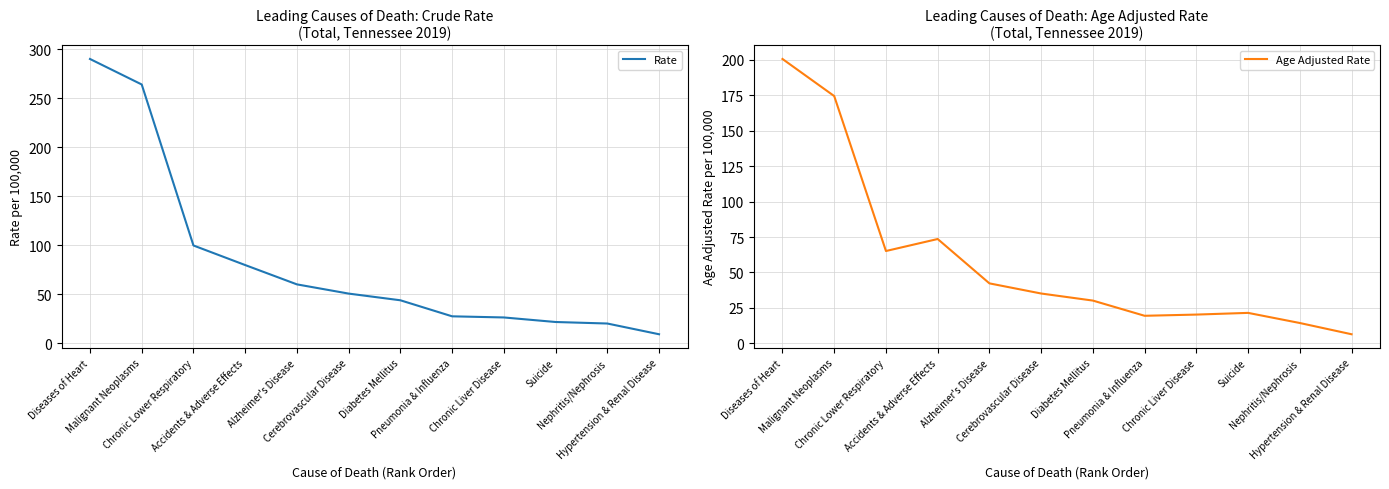

At which label does Rate reach its peak?

Diseases of Heart